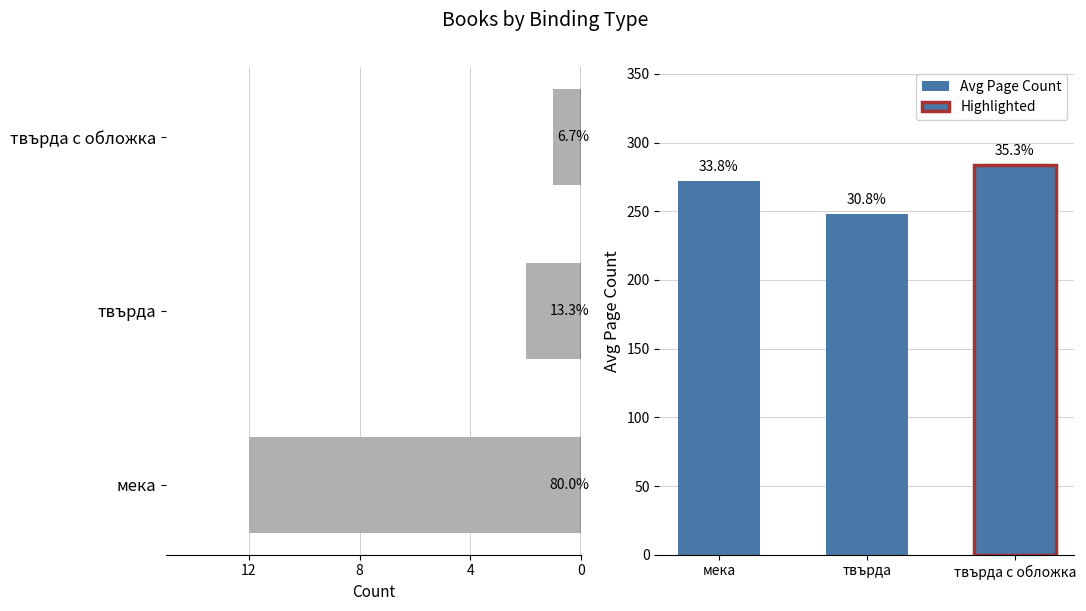

How many Avg Page Count values are between 248 and 284?

3